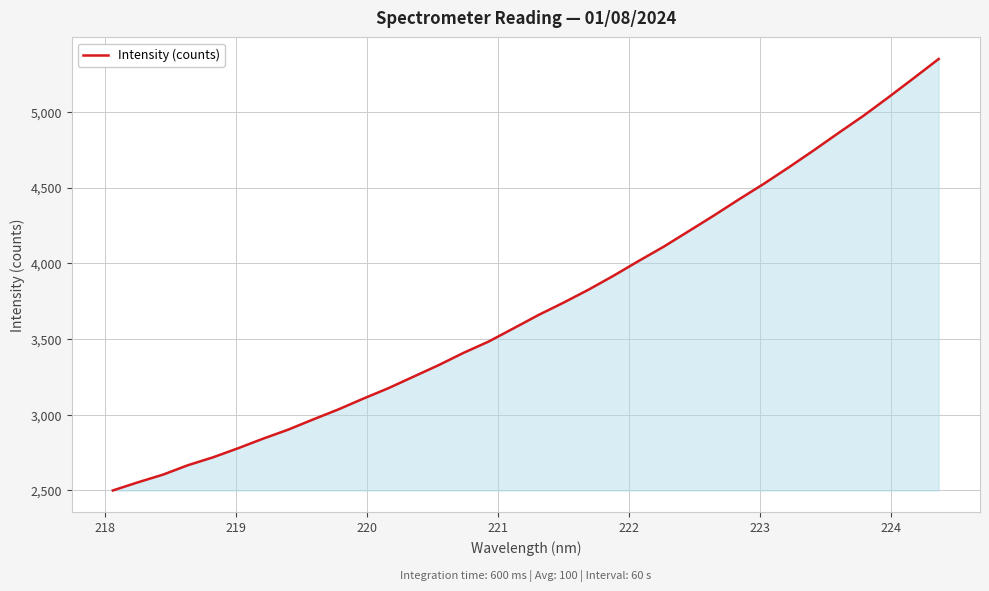

What is the minimum value shown in the chart?

2500.0